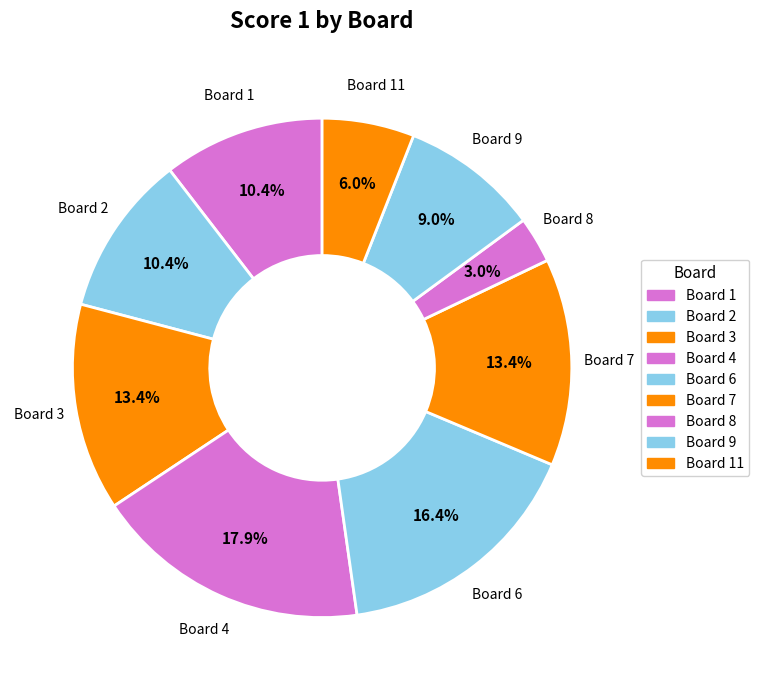

Count the number of slices in the pie.

9